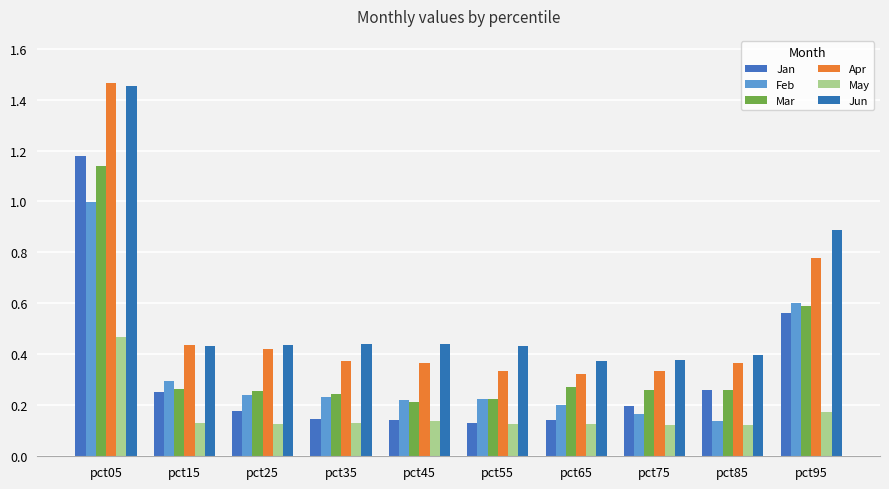

Is it true that Mar equals 0.3 at pct85?

True